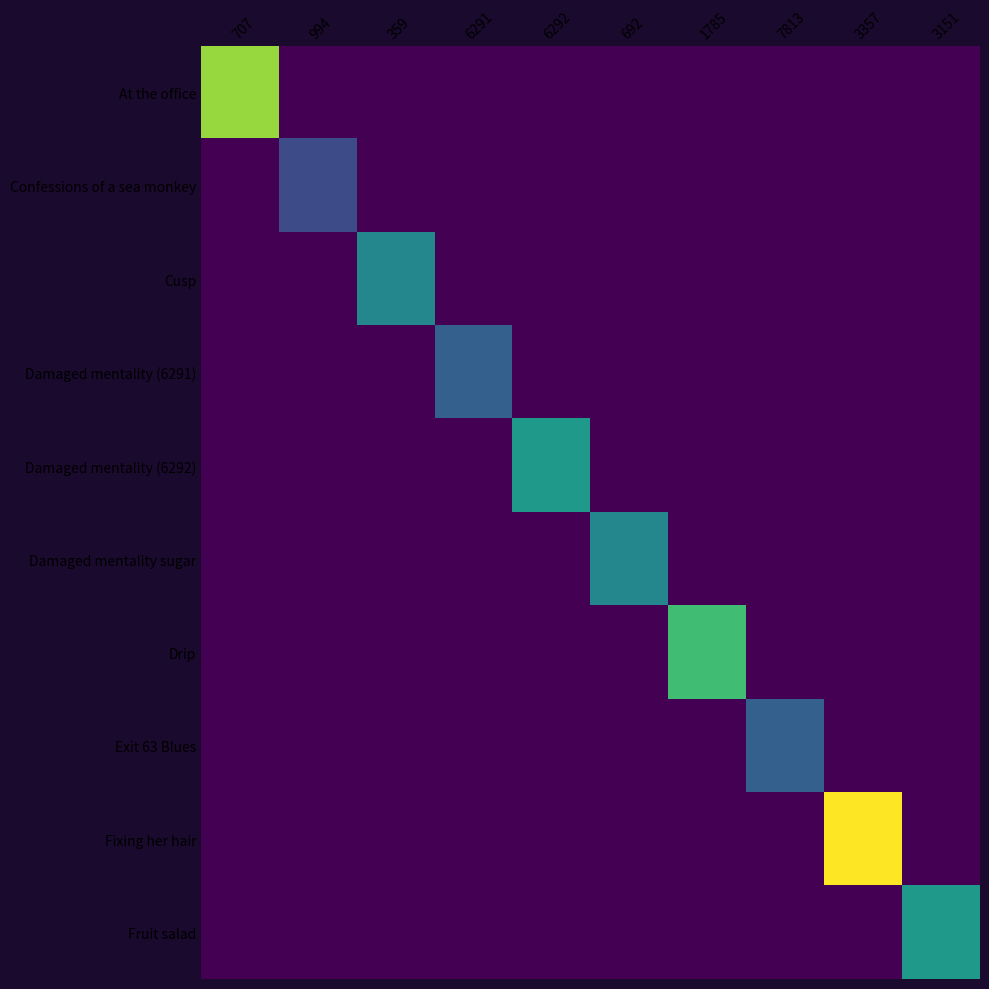

How many positive values does the Confessions of a sea monkey series have?

1